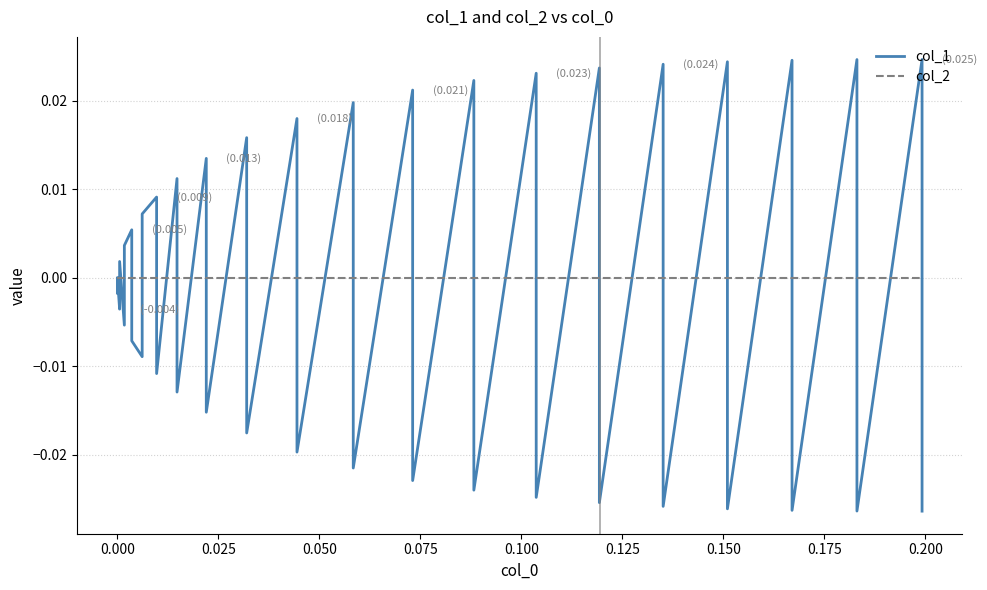

Reading left to right, list all the values displayed in this chart.

col_1: -0.0	0.0	-0.0	0.0	-0.0	0.0	0.0	-0.0	-0.0	0.0	0.0	-0.0	0.0	-0.0	0.0	-0.0	0.0	-0.0	0.0	-0.0	0.0	-0.0	0.0	-0.0	0.0	-0.0	0.0	-0.0	0.0	-0.0	0.0	-0.0	0.0	-0.0	0.0	-0.0	0.0	-0.0	0.0	-0.0
col_2: 0.0	0.0	0.0	0.0	0.0	0.0	0.0	0.0	0.0	0.0	0.0	0.0	0.0	0.0	0.0	0.0	0.0	0.0	0.0	0.0	0.0	0.0	0.0	0.0	0.0	0.0	0.0	0.0	0.0	0.0	0.0	0.0	0.0	0.0	0.0	0.0	0.0	0.0	0.0	0.0